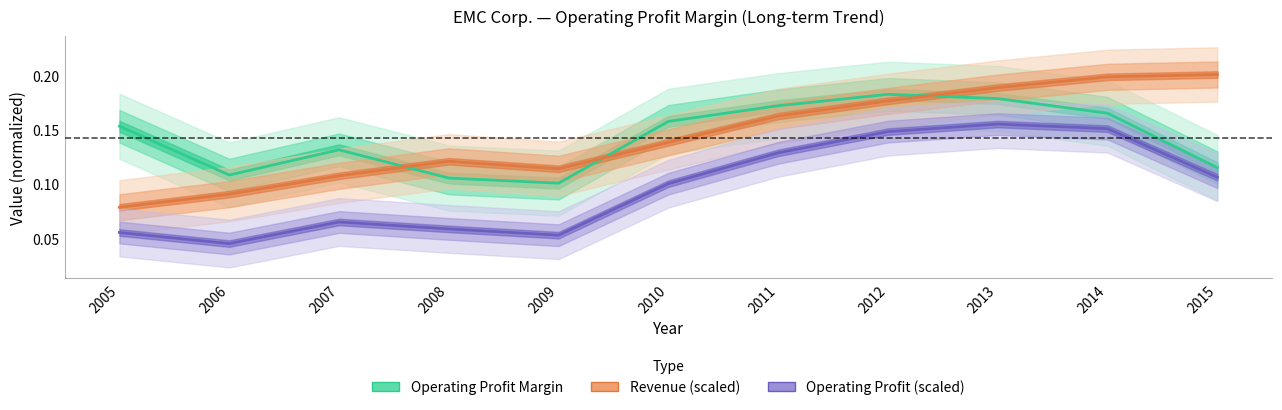

At which category is the sum across all series the highest?

2013